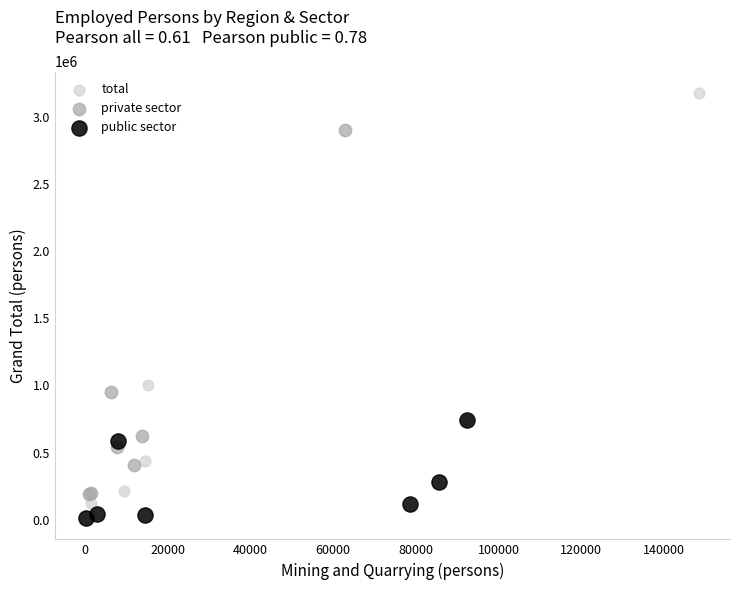

Which series contains the highest Y value?

total